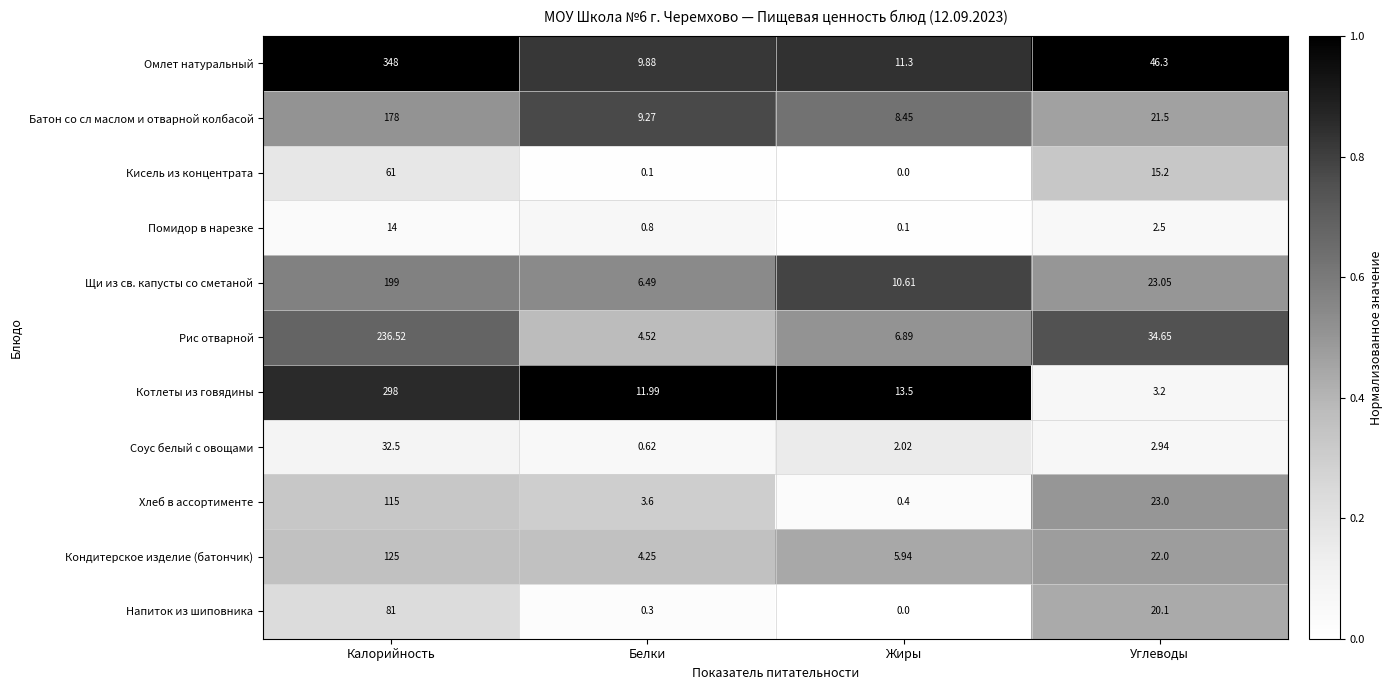

Which series changed the most between Калорийность and Жиры?

Омлет натуральный